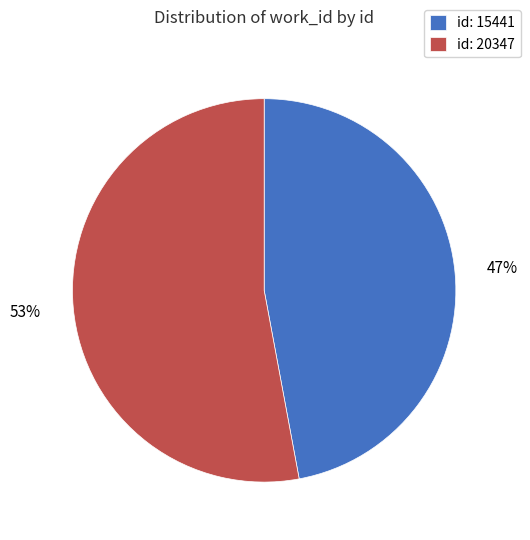

Which slice represents more than half of the pie?

id: 20347